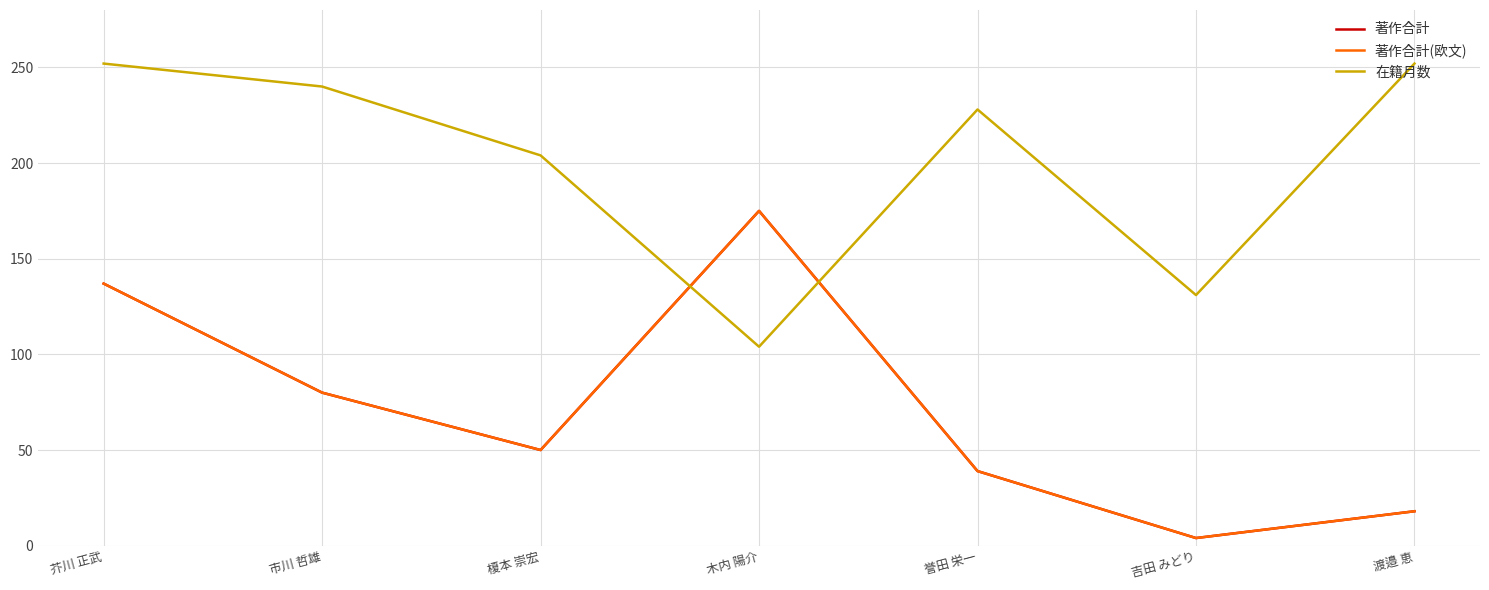

Reading left to right, transcribe all the data shown in this chart.

著作合計: 芥川 正武=137	市川 哲雄=80	榎本 崇宏=50	木内 陽介=175	誉田 栄一=39	吉田 みどり=4	渡邉 恵=18
著作合計(欧文): 芥川 正武=137	市川 哲雄=80	榎本 崇宏=50	木内 陽介=175	誉田 栄一=39	吉田 みどり=4	渡邉 恵=18
在籍月数: 芥川 正武=252	市川 哲雄=240	榎本 崇宏=204	木内 陽介=104	誉田 栄一=228	吉田 みどり=131	渡邉 恵=252